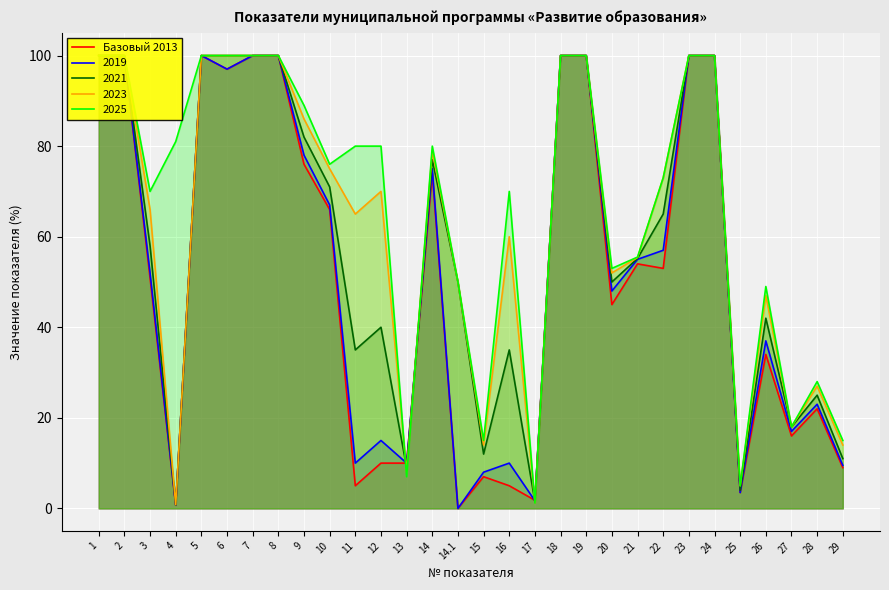

Reading right to left, transcribe all the data shown in this chart.

9.0	22.0	16.0	34.0	3.5	100.0	100.0	53.0	54.0	45.0	100.0	100.0	1.8	5.0	7.0	0.0	74.0	10.0	10.0	5.0	66.0	76.0	100.0	100.0	97.0	100.0	0.7	50.9	100.0	100.0